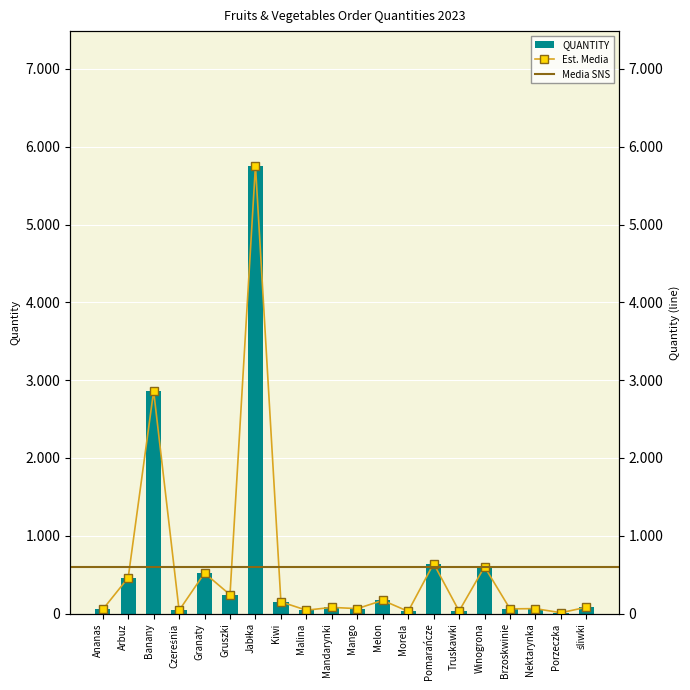

Reading left to right, extract all data points from this chart.

Ananas=52	Arbuz=460	Banany=2860	Czereśnia=40	Granaty=520	Gruszki=242	Jabłka=5759	Kiwi=150	Malina=43	Mandarynki=79	Mango=63	Melon=169	Morela=28	Pomarańcze=642	Truskawki=32	Winogrona=601	Brzoskwinie=60	Nektarynka=63	Porzeczka=10	śliwki=81